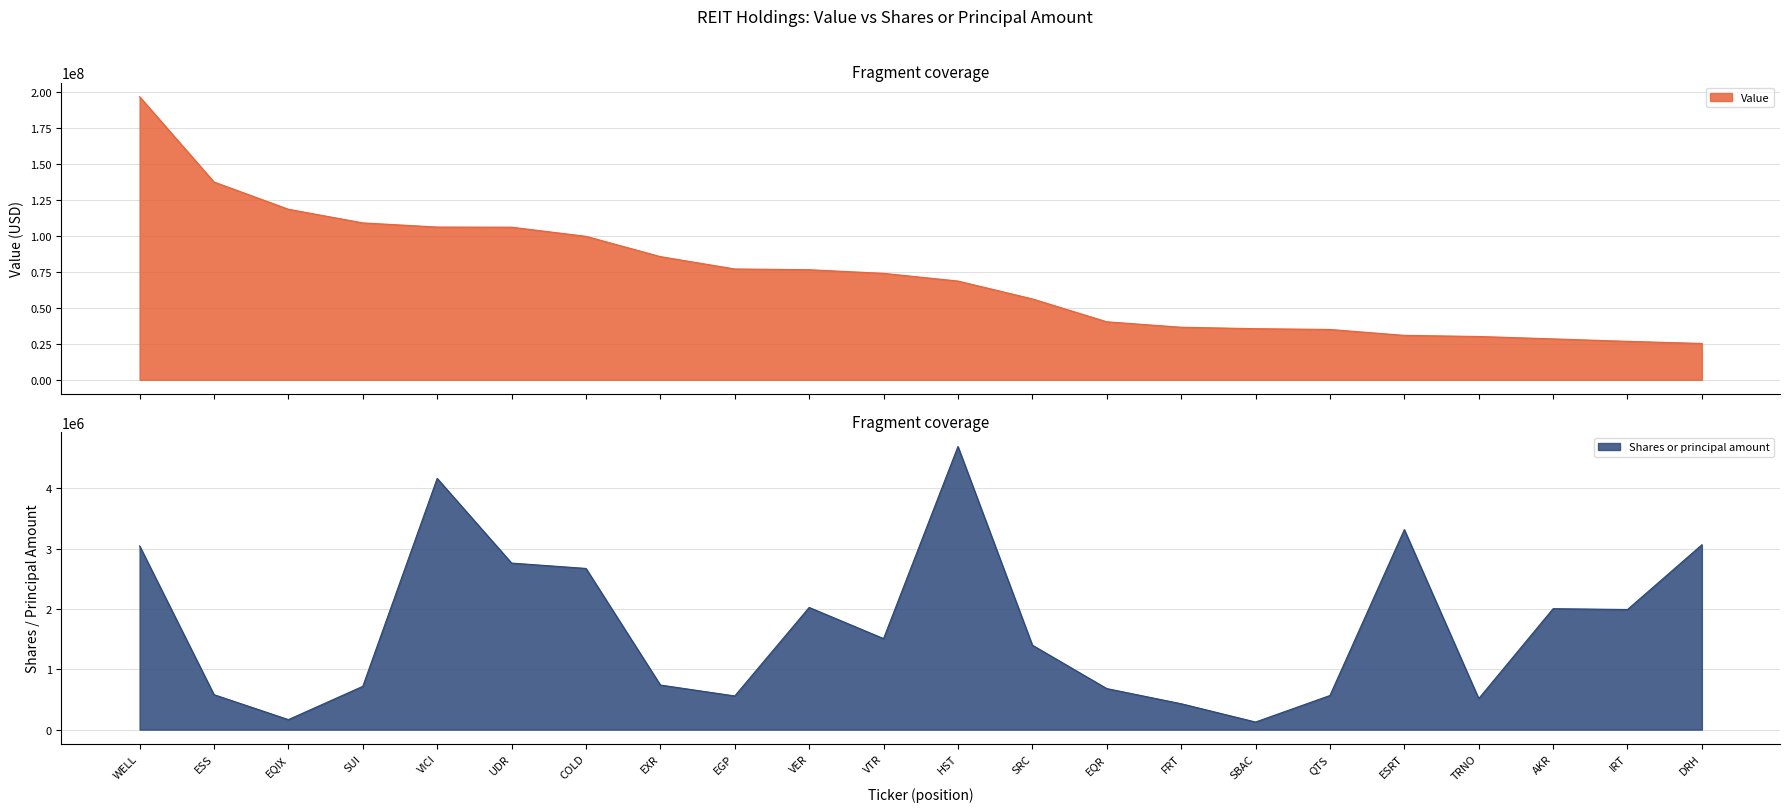

Rank the series by their average value, from highest to lowest.

Value, Shares or principal amount